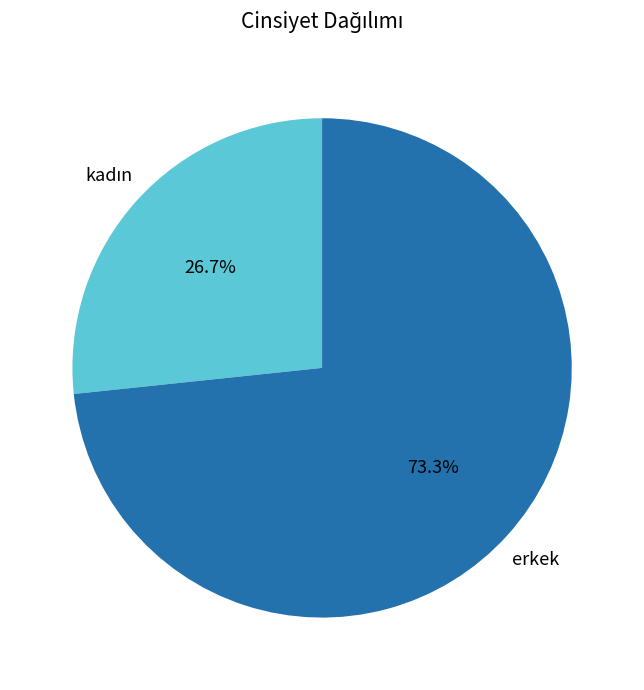

Is there any slice that represents more than half of the pie?

Yes